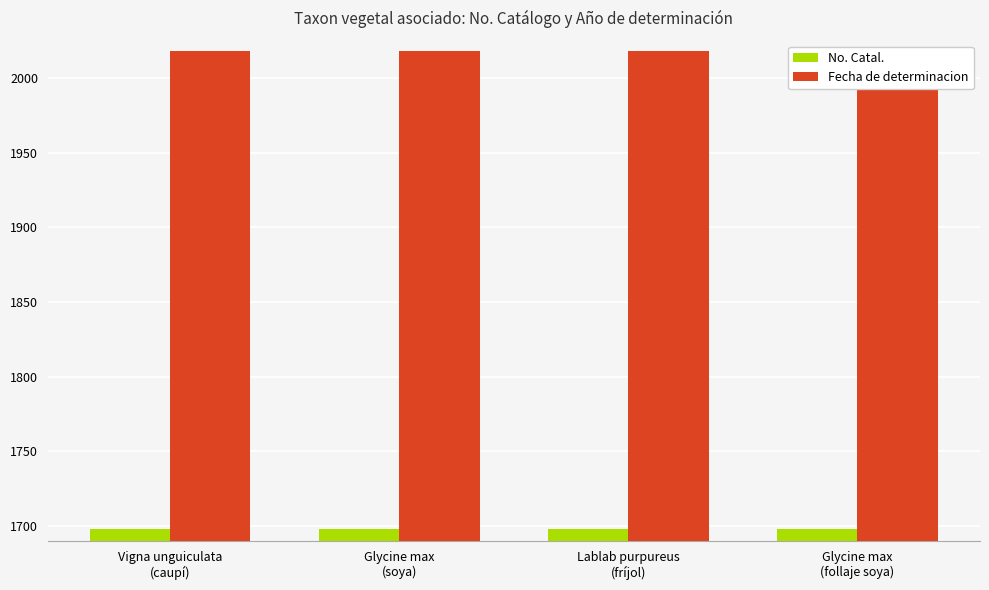

List the series in order of their peak value, lowest first.

No. Catal., Fecha de determinacion